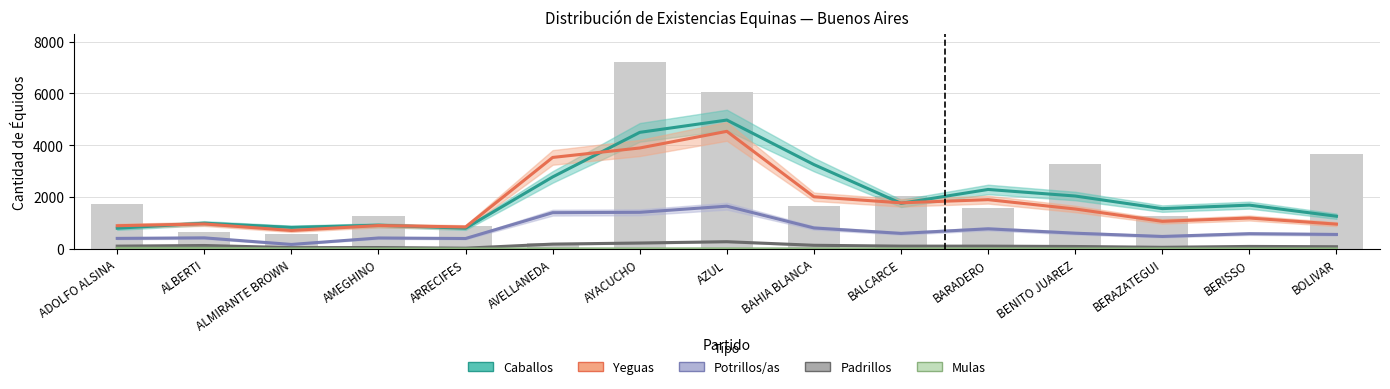

Which series has the widest spread of values?

Caballos